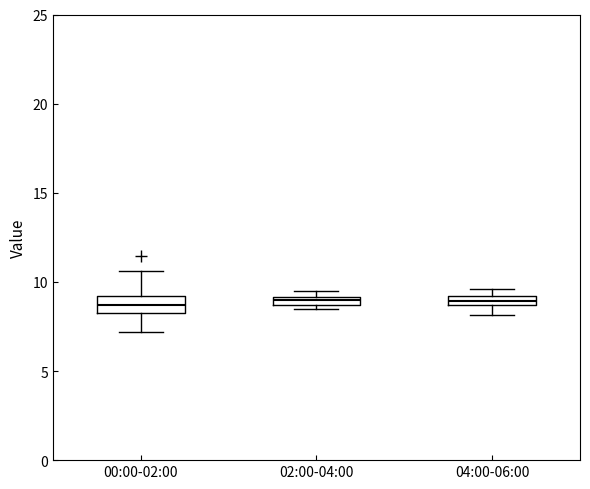

Where is the lower edge of the box for 04:00-06:00 on the y-axis? The values are not printed on the chart, so give them approximately, as read against the axis.

8.5